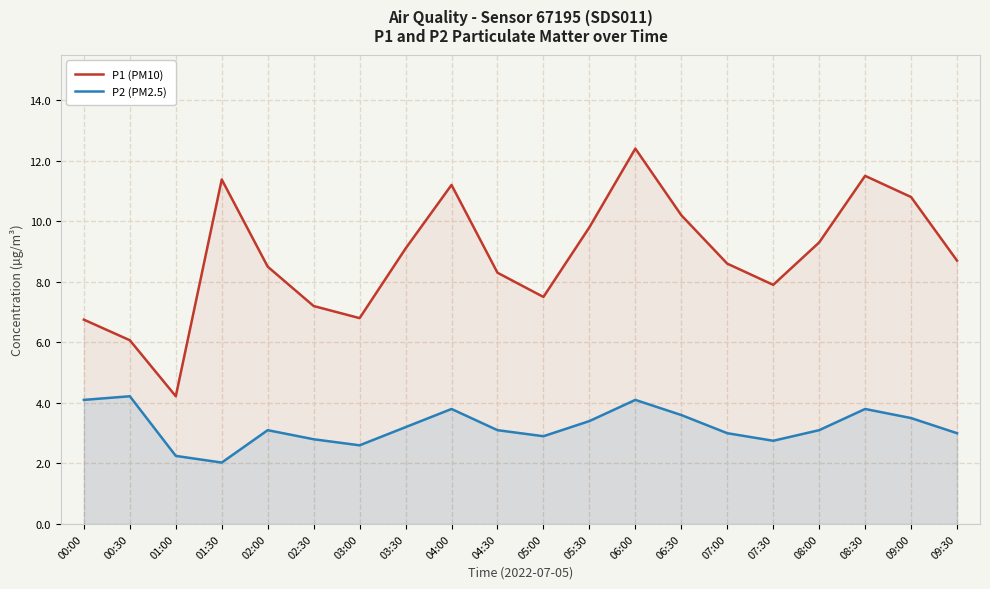

What is the value of the P1 (PM10) point at the 16th from the left?

7.9